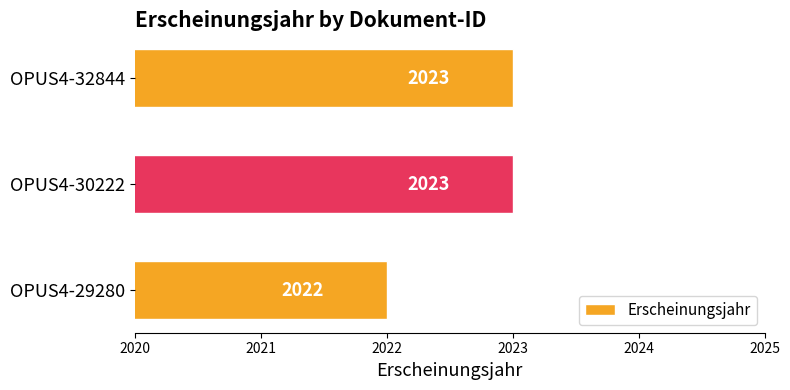

Reading bottom to top, list all the values displayed in this chart.

OPUS4-29280=2022	OPUS4-30222=2023	OPUS4-32844=2023